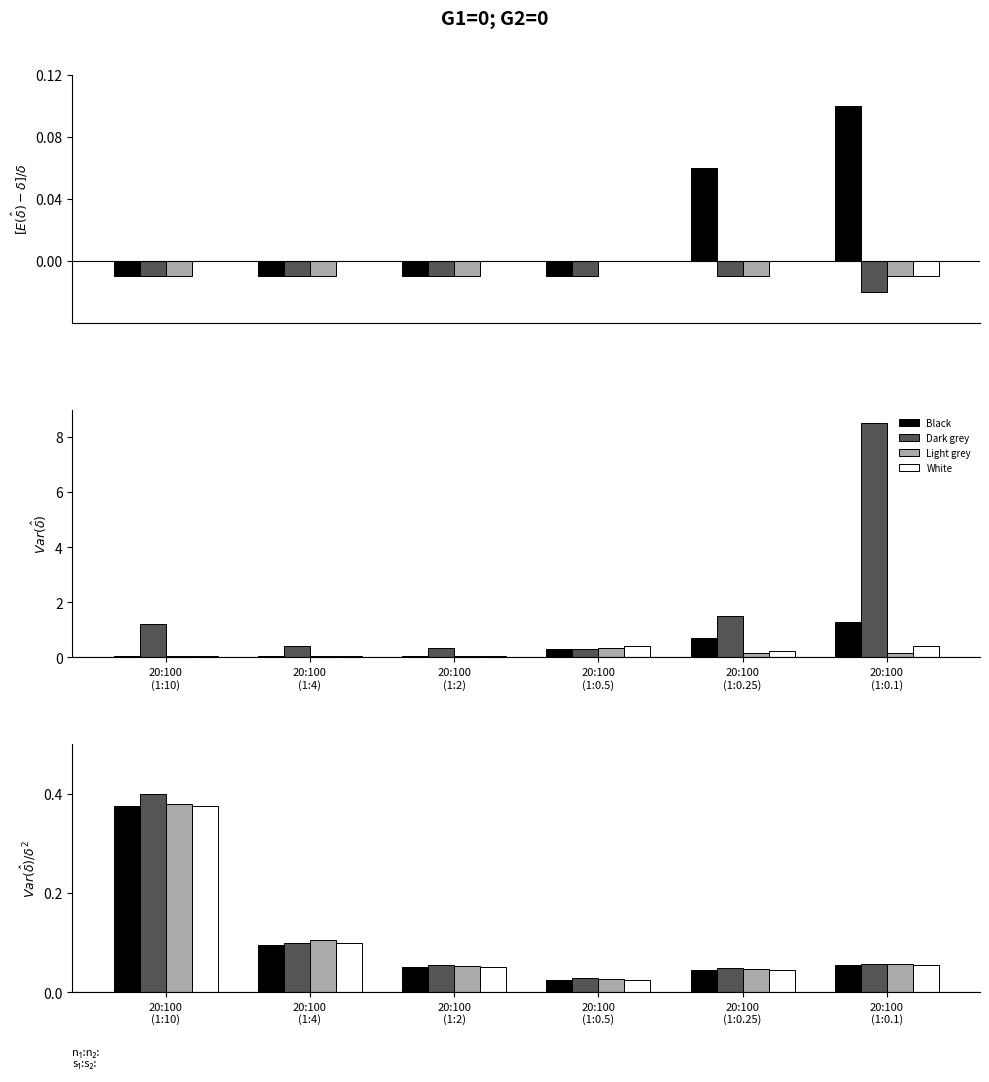

What are all the series names shown in the legend?

Black, Dark grey, Light grey, White